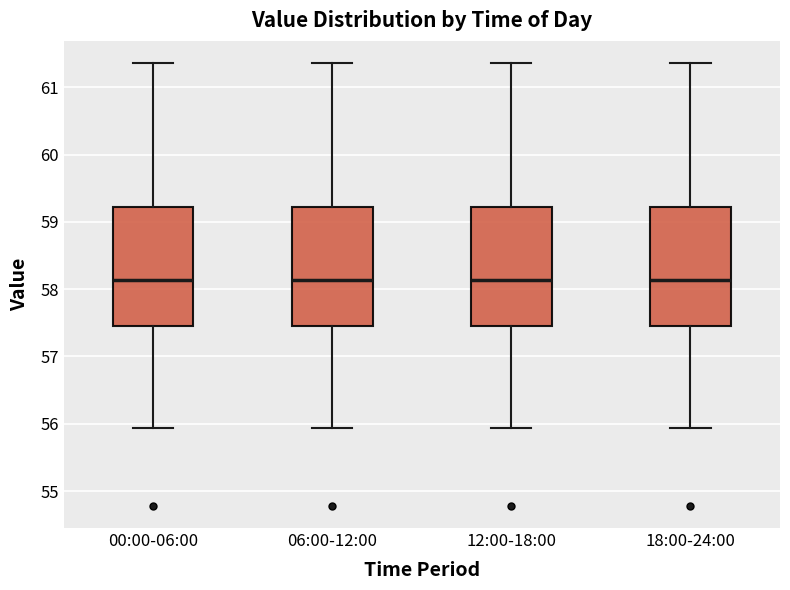

Reading left to right, transcribe this box plot: for each box, give where its median line is, the range the box spans, and where its two whiskers end, as read against the y-axis. The values are not printed on the chart, so give them approximately, as read against the axis.

00:00-06:00: median 58.1, box 57.5 to 59.2, whiskers 55.9 to 61.4
06:00-12:00: median 58.1, box 57.5 to 59.2, whiskers 55.9 to 61.4
12:00-18:00: median 58.1, box 57.5 to 59.2, whiskers 55.9 to 61.4
18:00-24:00: median 58.1, box 57.5 to 59.2, whiskers 55.9 to 61.4